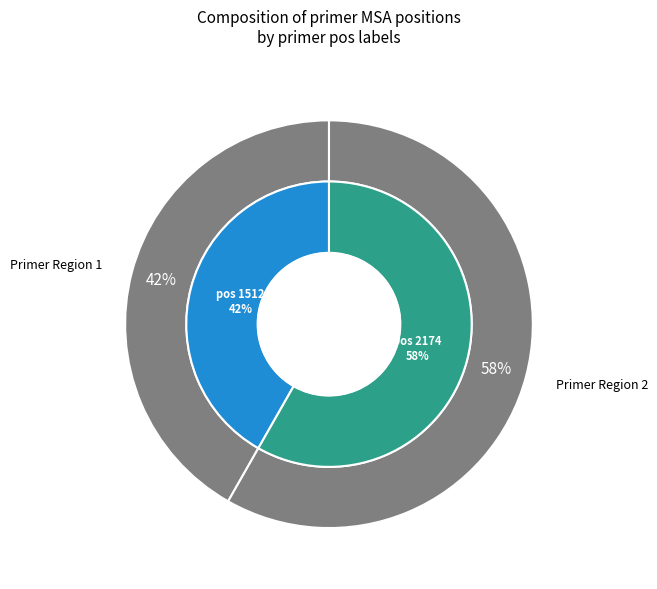

Which category accounts for the majority?

2174